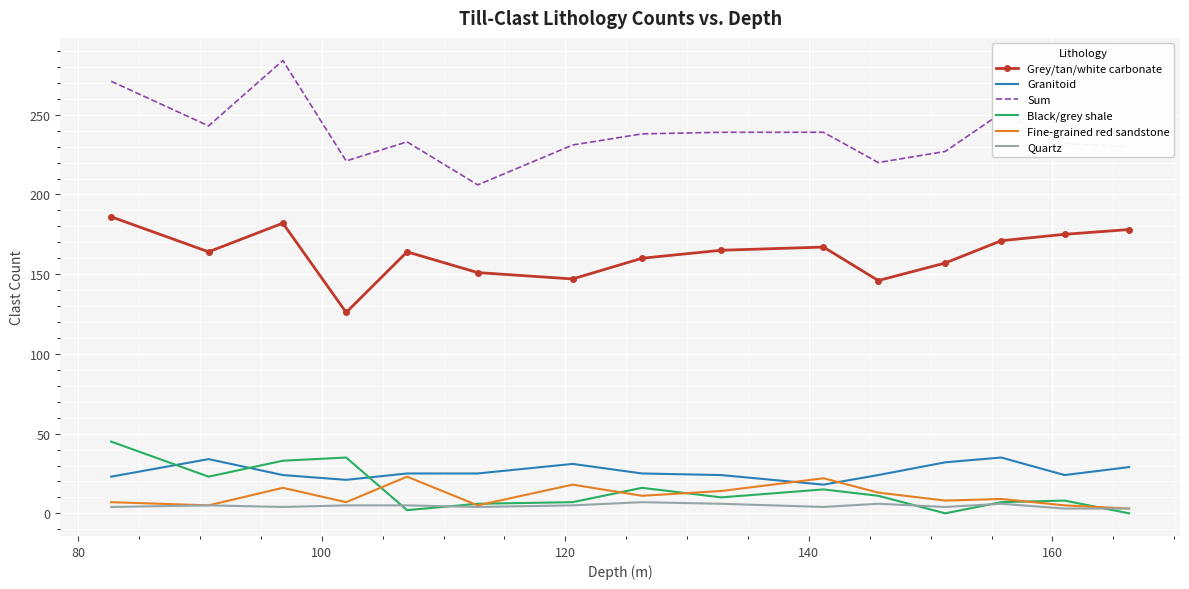

What is the greatest value displayed?

284